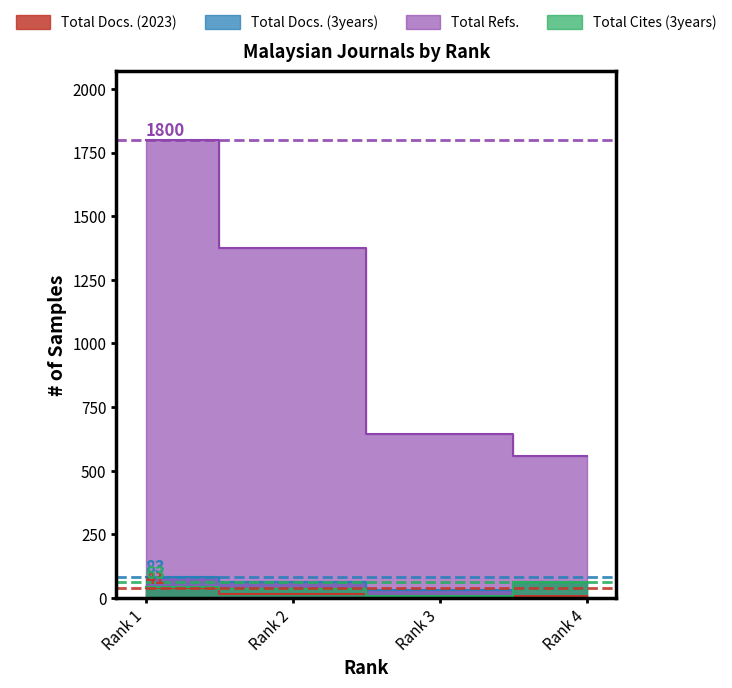

Rank the series at Rank 4 from highest to lowest value.

Total Refs., Total Docs. (3years), Total Cites (3years), Total Docs. (2023)